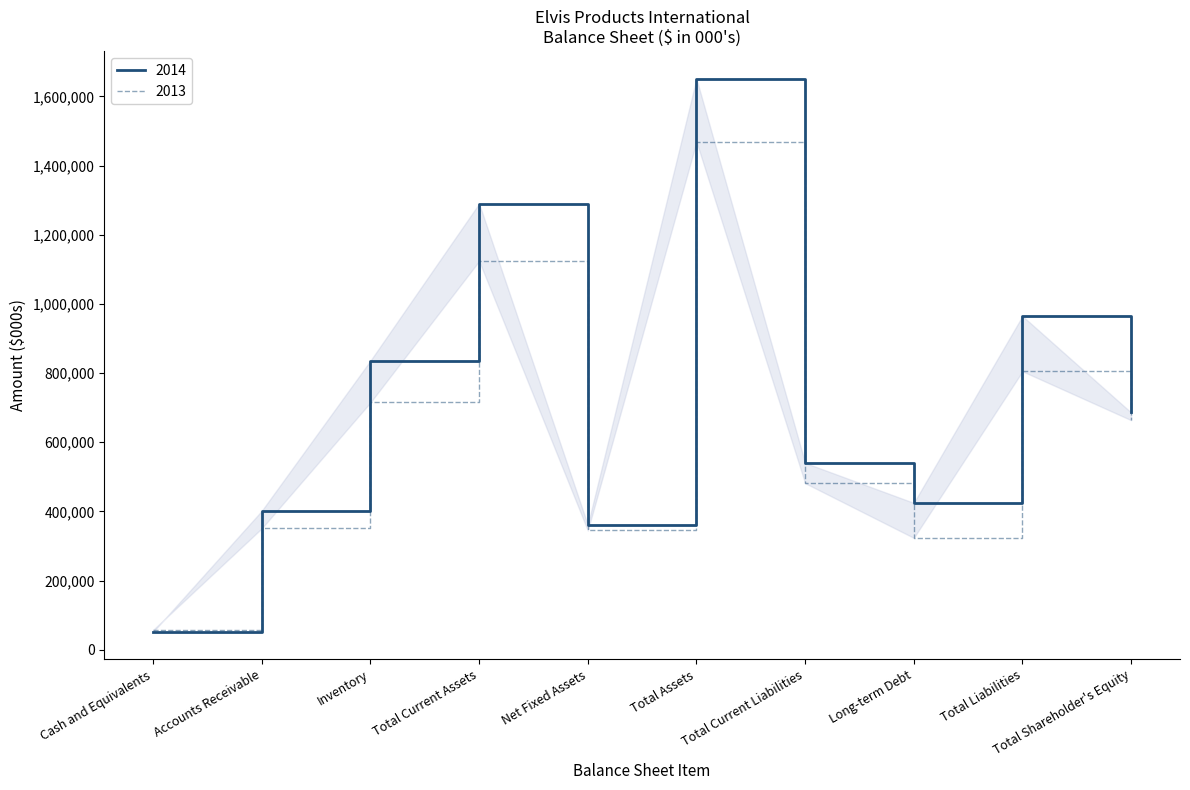

True or false: 2014 and 2013 cross at least once.

True